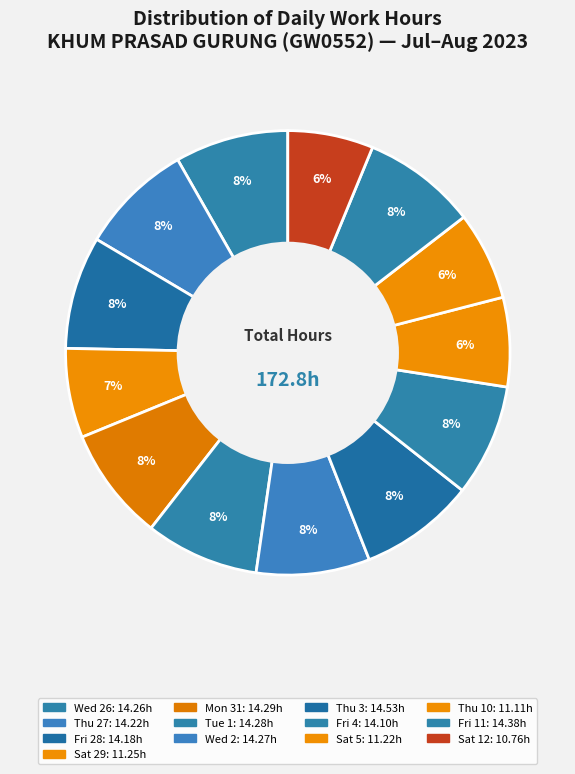

Is there a majority slice in this chart?

No